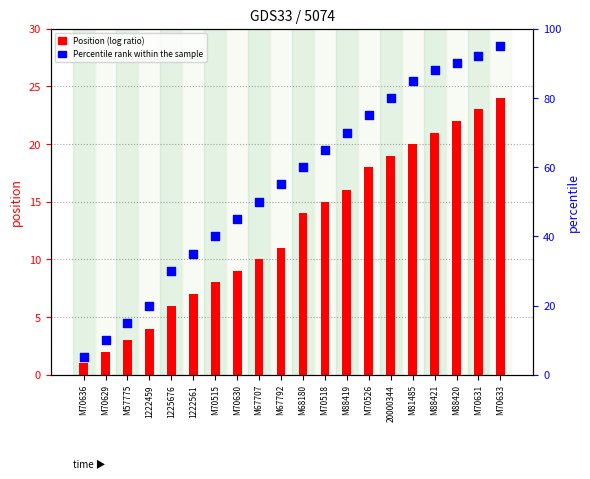

What is the total value across all series at M81485?

105